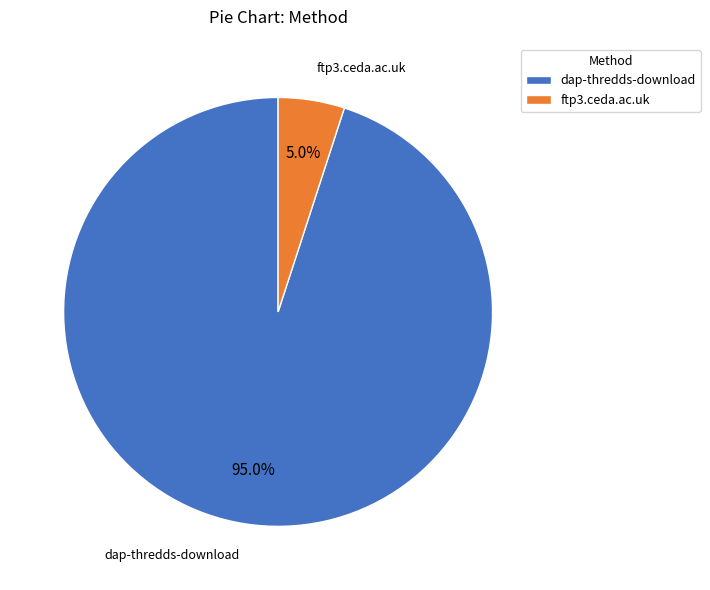

What percentage is the ftp3.ceda.ac.uk slice, to the nearest percent?

5%